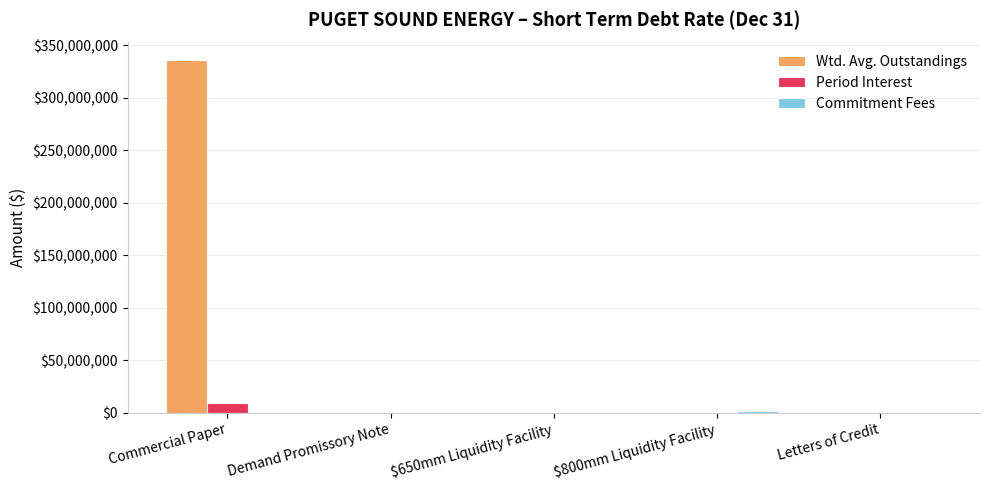

Between Commercial Paper and Demand Promissory Note, which series saw the biggest shift?

Wtd. Avg. Outstandings